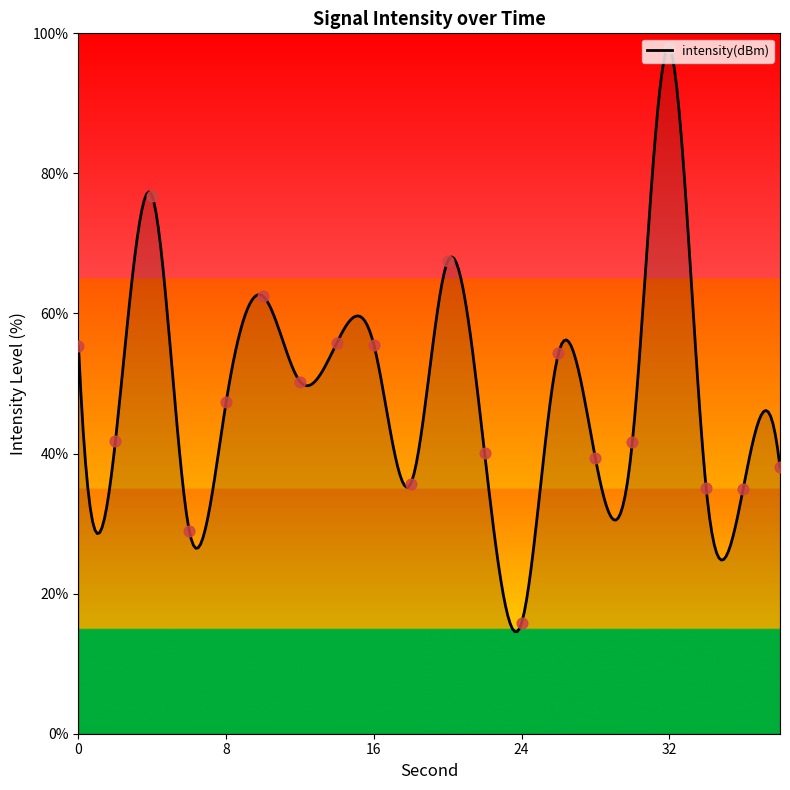

Which has a higher value, 6 or 26?

26